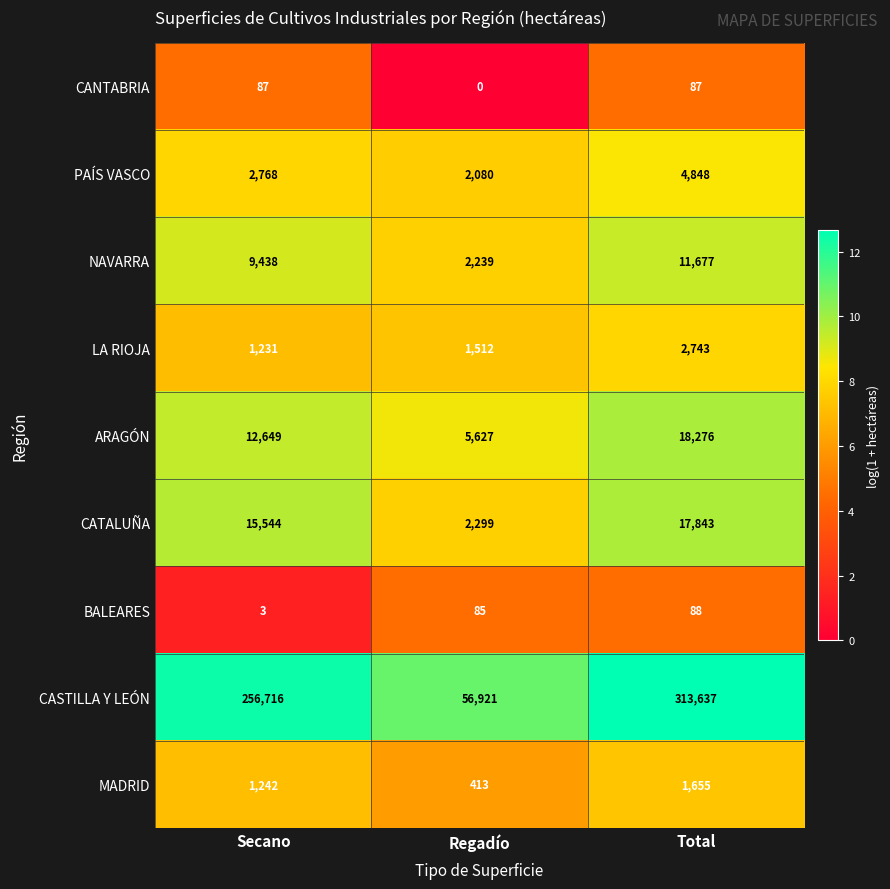

True or false: CANTABRIA has a value of 87 at Secano.

True